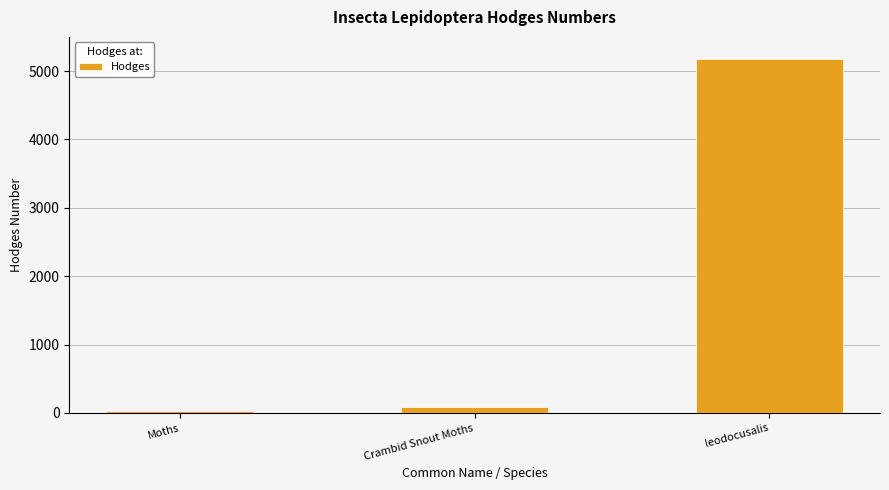

Is it true that the value at leodocusalis is 3306.7?

False